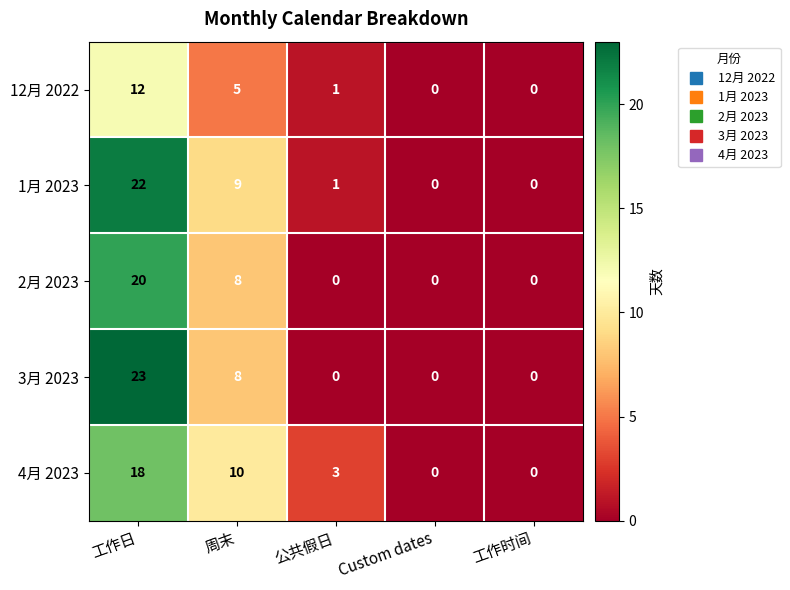

What is the difference between the 3月 2023 values at Custom dates and 周末?

8